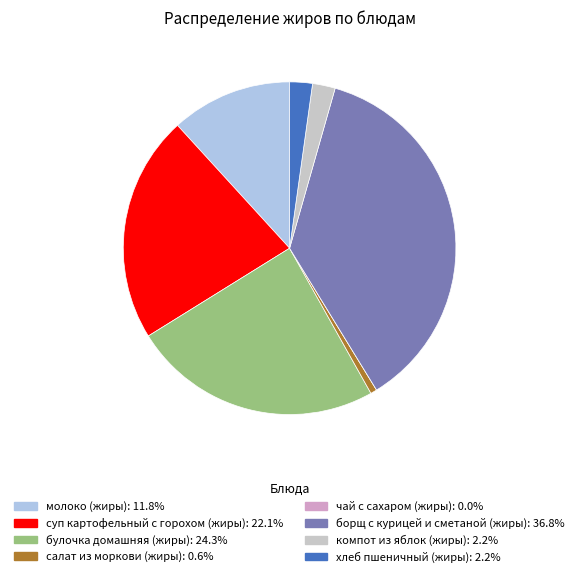

Combined, do хлеб пшеничный (жиры) and компот из яблок (жиры) account for over 50%?

No